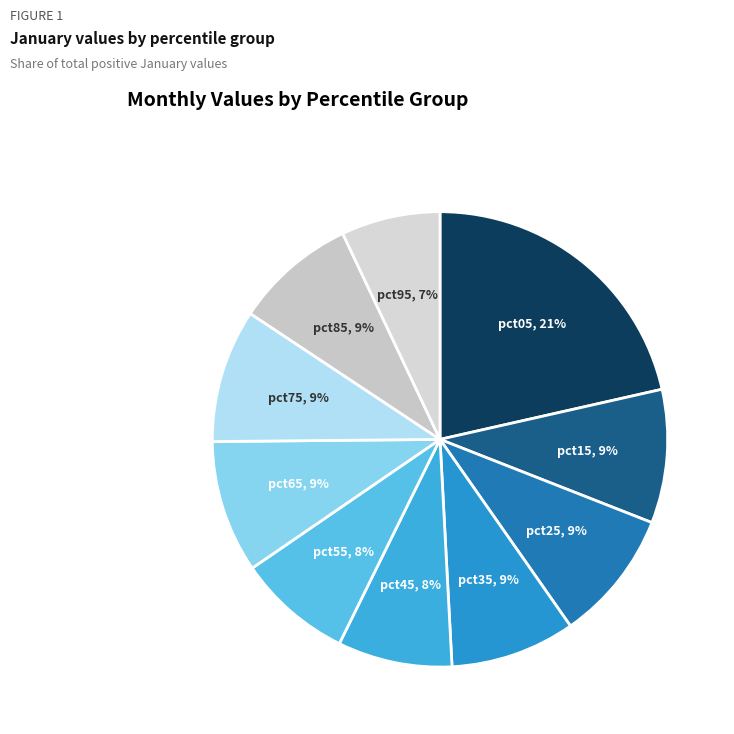

To the nearest percent, what portion does pct15 represent?

9%